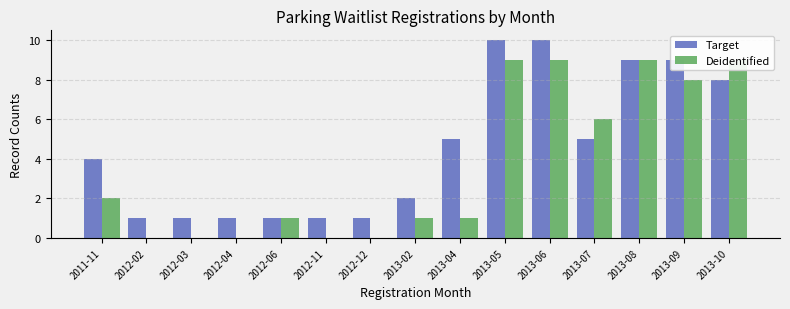

At which label does Deidentified reach its minimum?

2012-02